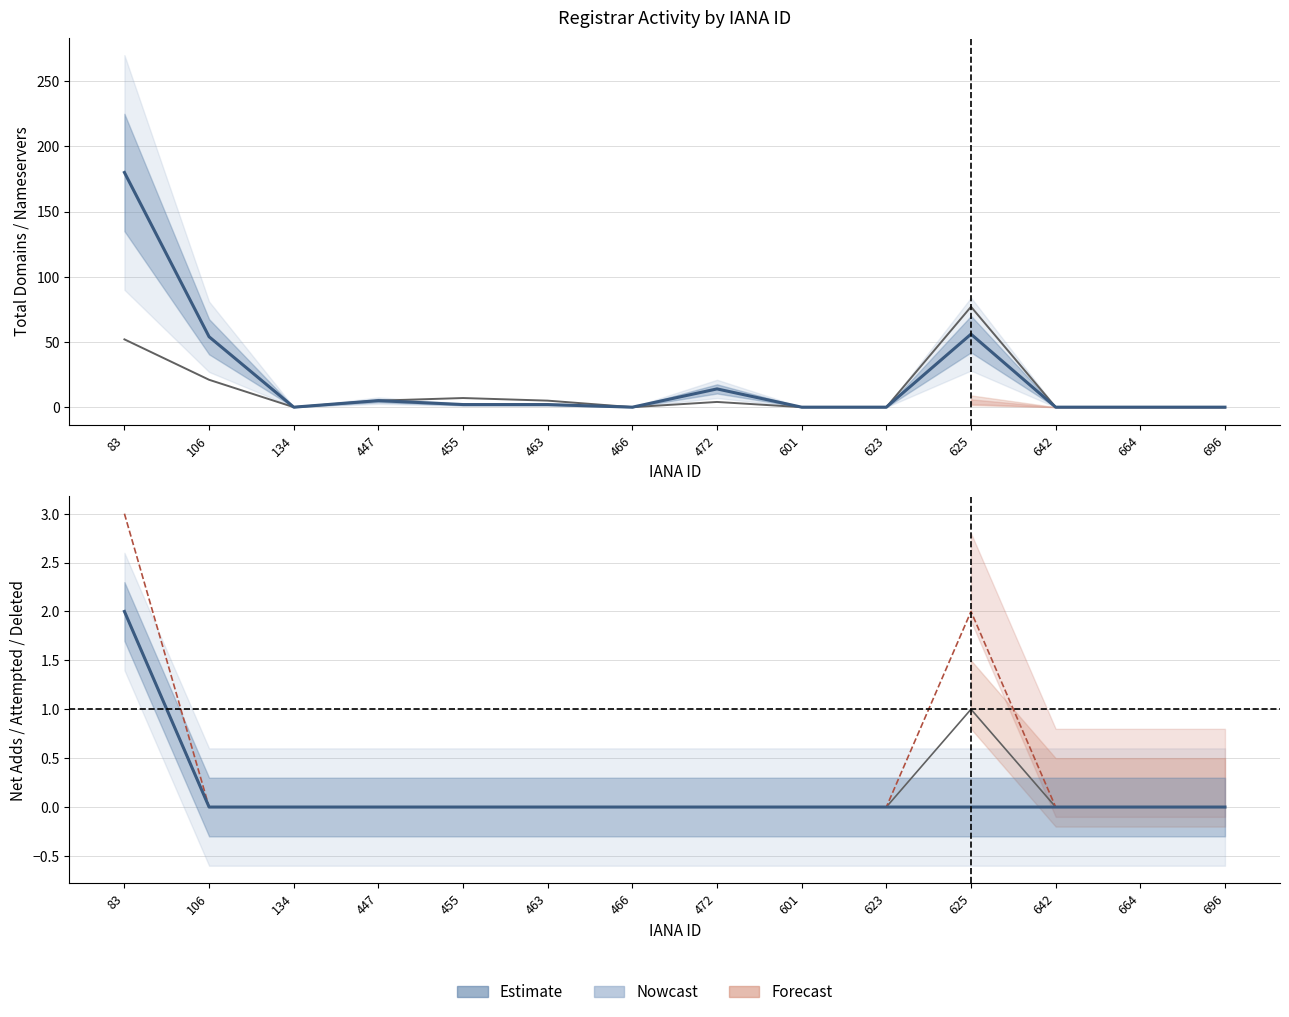

True or false: total-domains and net-adds-1-yr cross at least once.

False